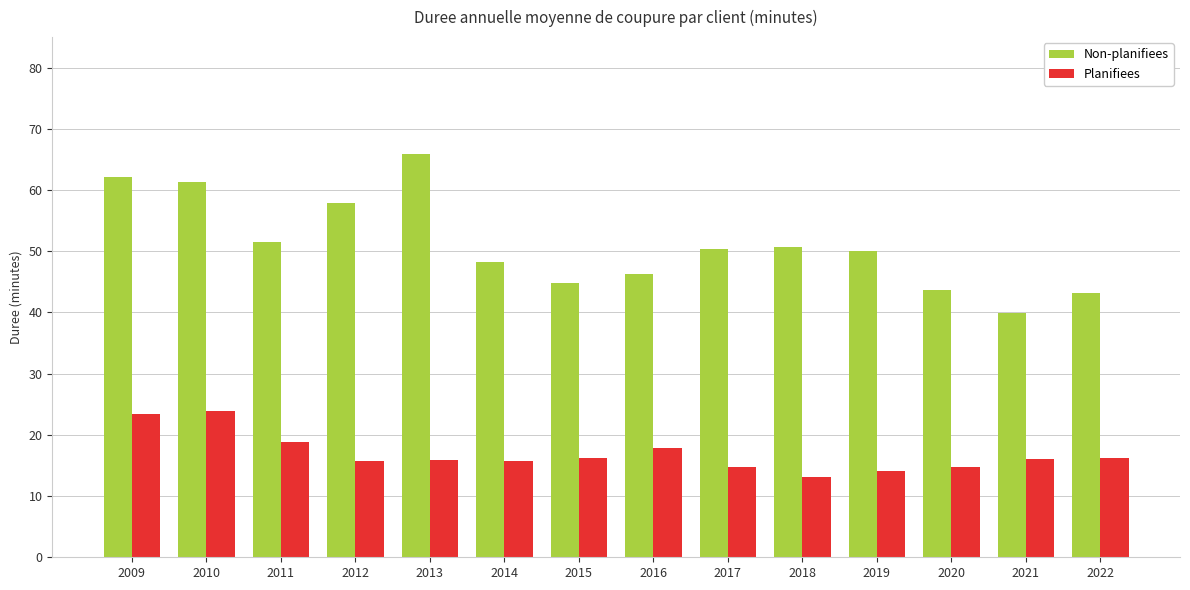

Is it true that Planifiees equals 14.7 at 2017?

True